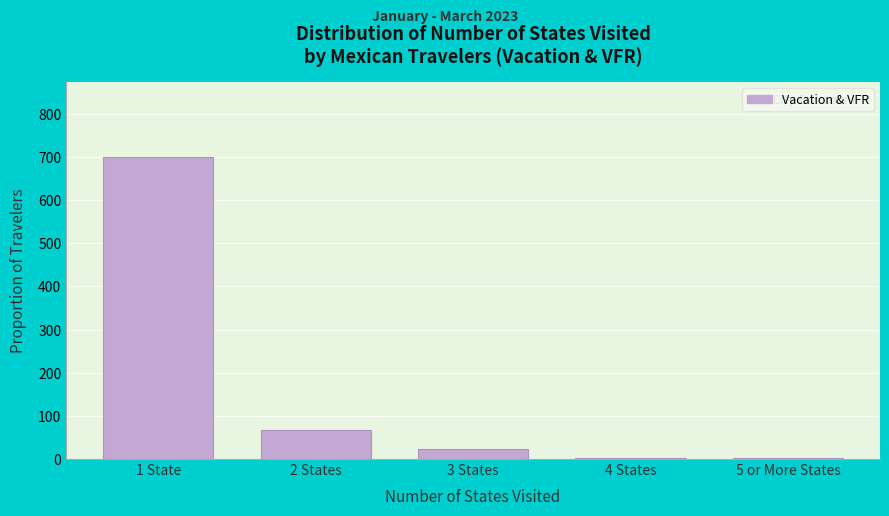

At which category does the chart reach its peak across all series?

1 State